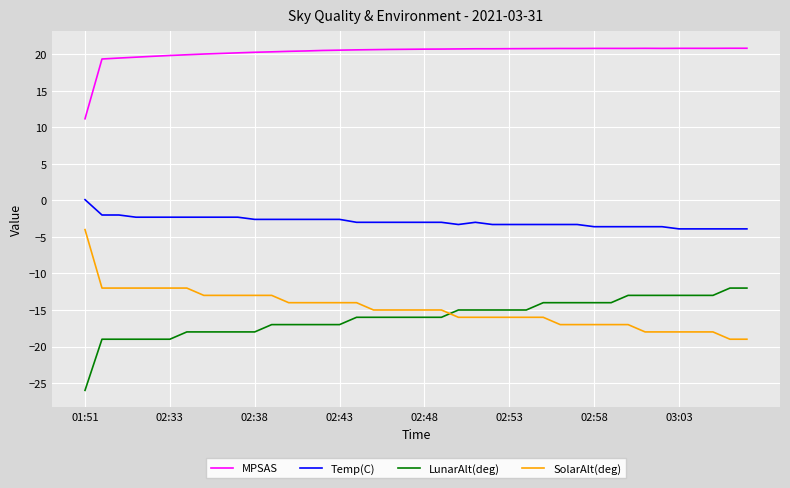

True or false: MPSAS and Temp(C) cross at least once.

False